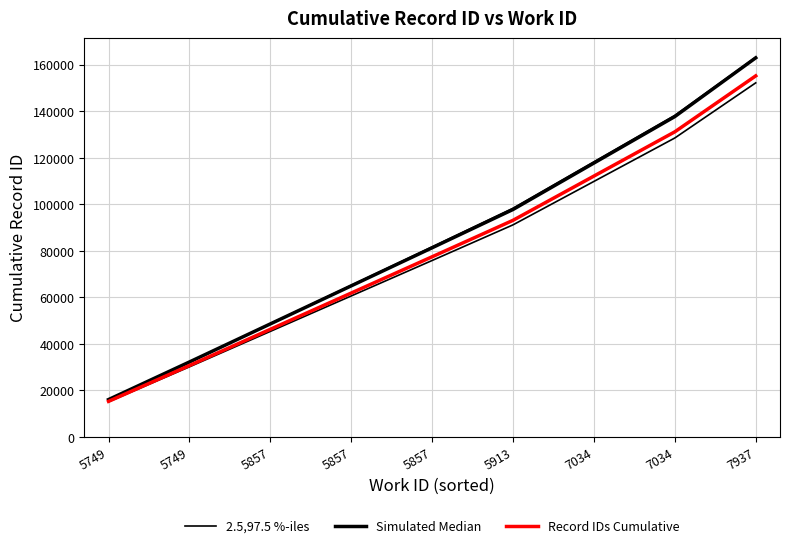

What is the minimum value shown in the chart?

15324.0